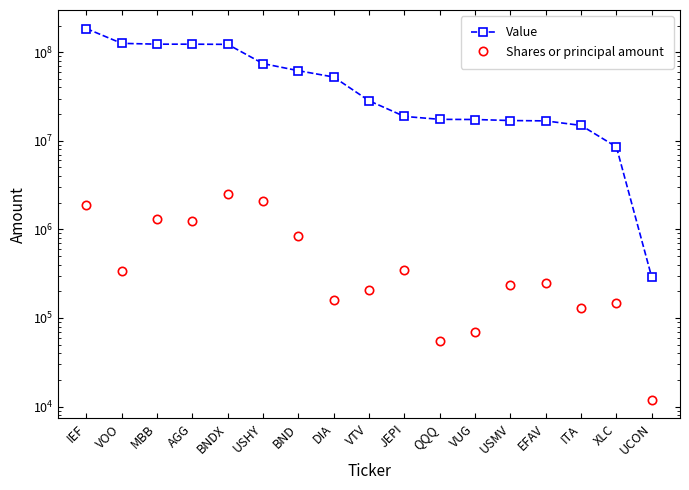

How many categories are shown in the chart?

17